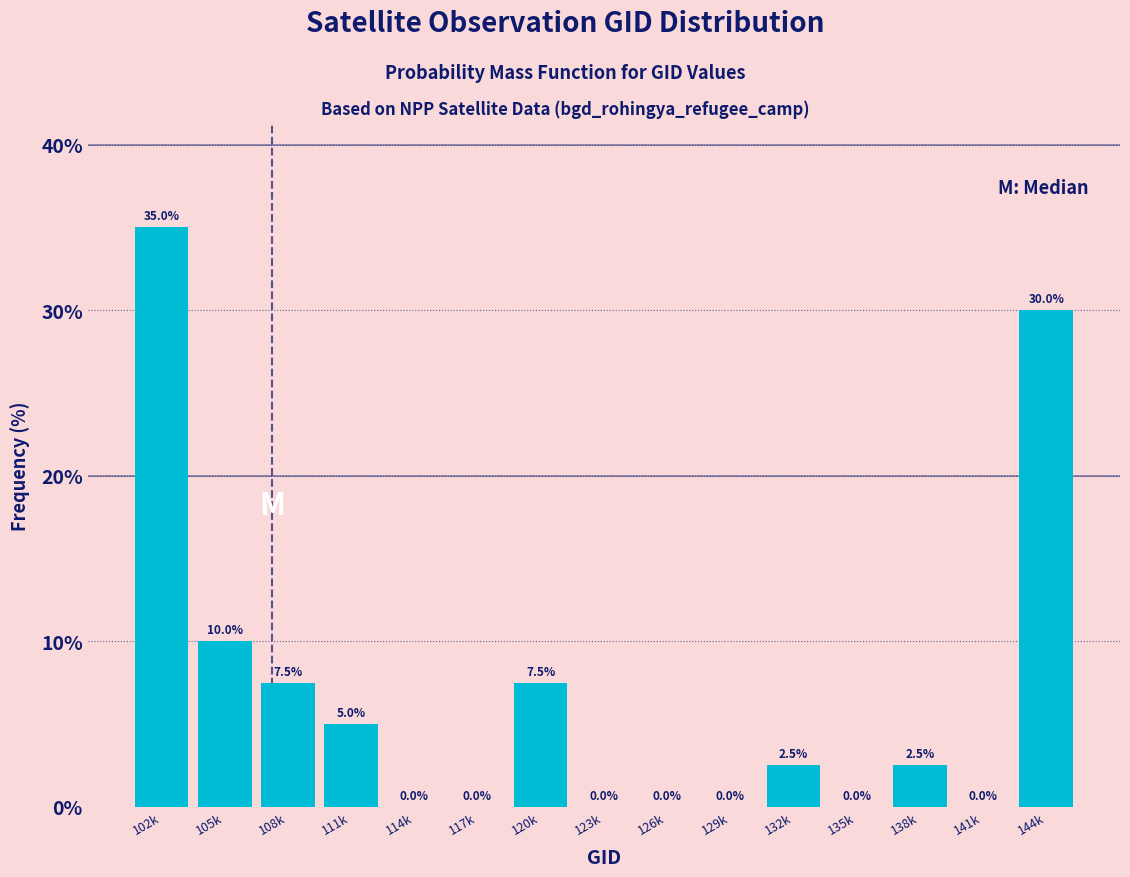

Reading right to left, list all the values displayed in this chart.

144k=30.0	141k=0.0	138k=2.5	135k=0.0	132k=2.5	129k=0.0	126k=0.0	123k=0.0	120k=7.5	117k=0.0	114k=0.0	111k=5.0	108k=7.5	105k=10.0	102k=35.0